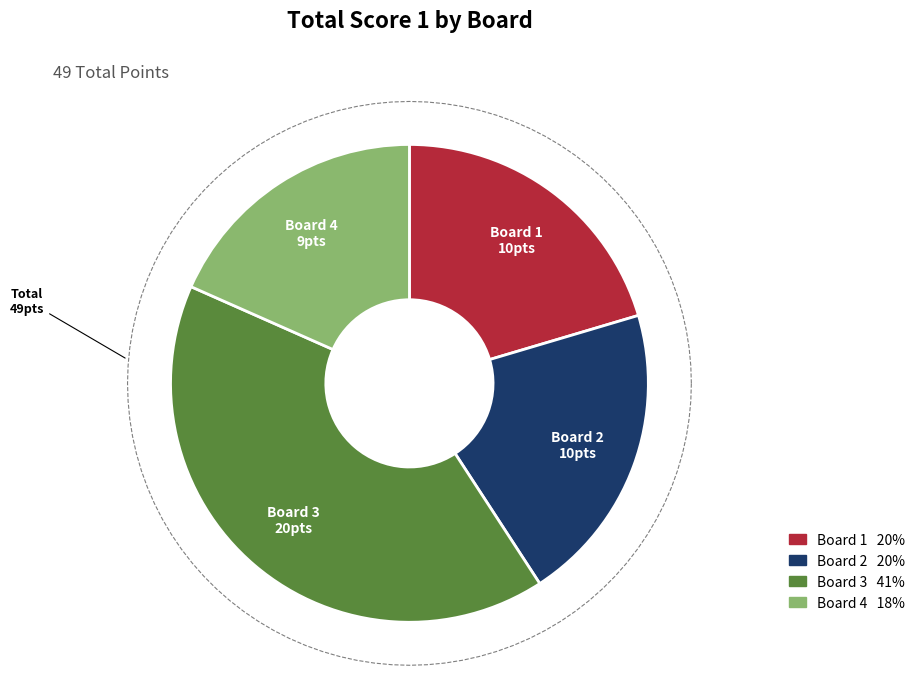

Does 1 represent more than half of the total?

No